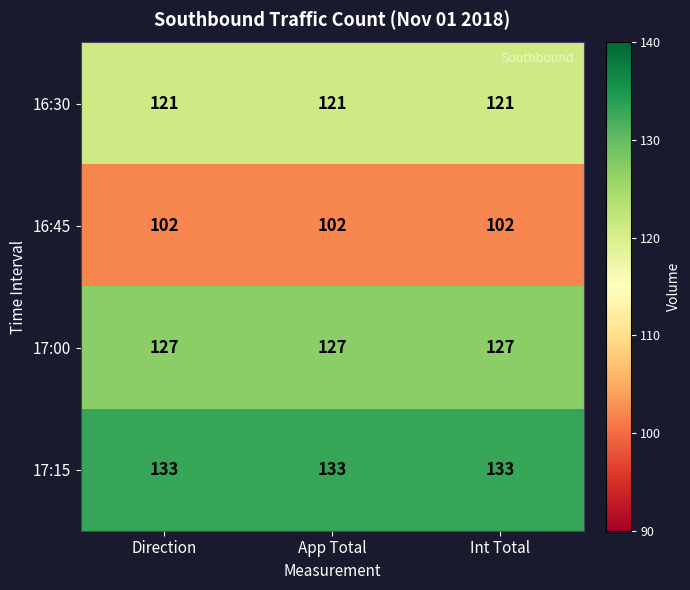

Rank the series by their maximum value, from highest to lowest.

17:15, 17:00, 16:30, 16:45